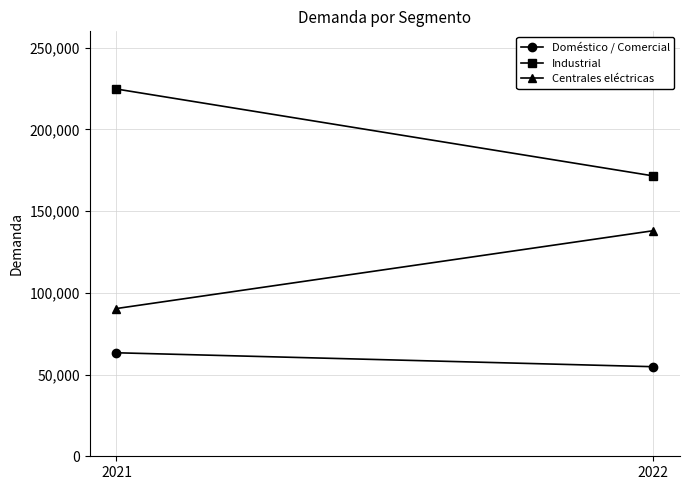

At which category is the sum across all series the highest?

2021